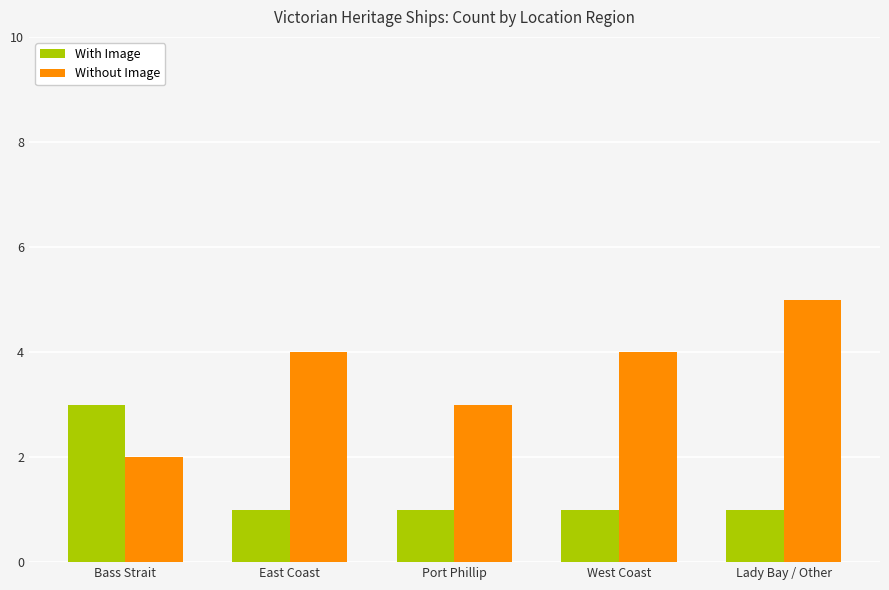

How many bars are there in each group?

2